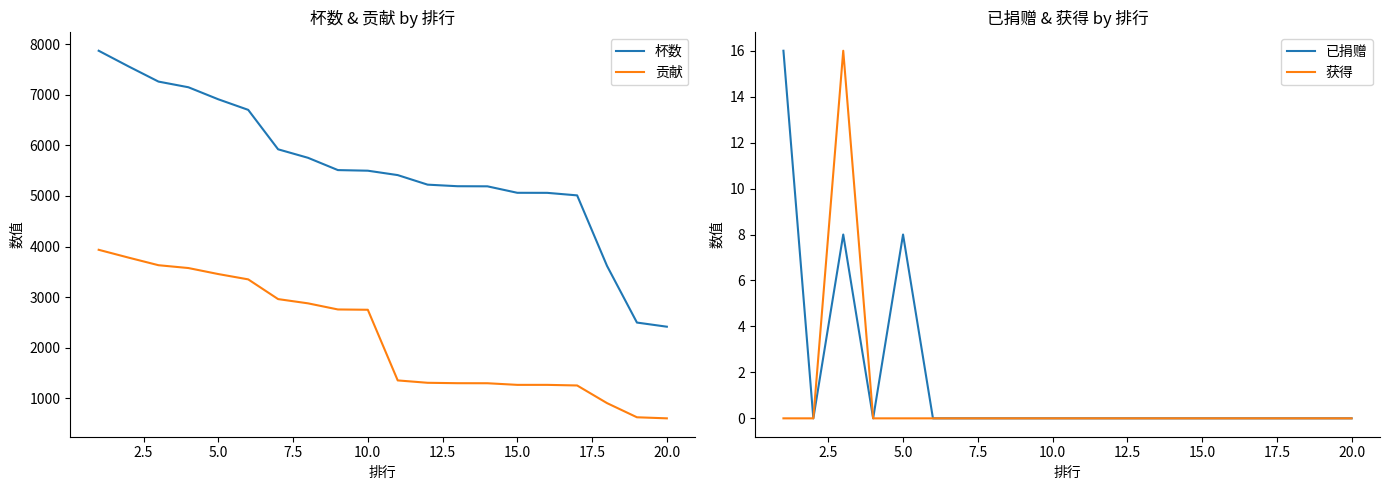

True or false: 贡献 and 杯数 intersect in this chart.

False